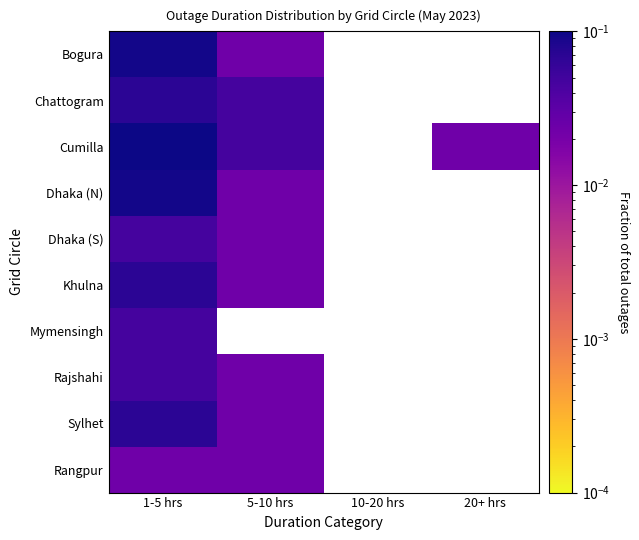

Which has a higher value, 5-10 hrs or 1-5 hrs?

1-5 hrs